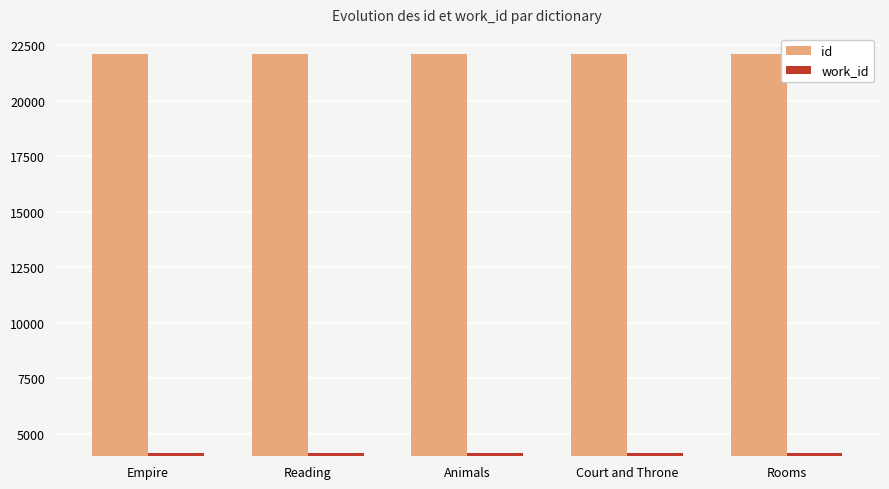

What is the sum of all work_id values?

20835